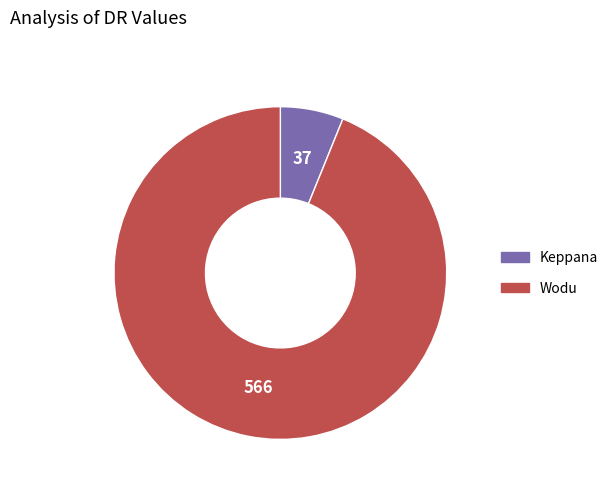

Is the sum of Wodu and Keppana greater than half?

Yes